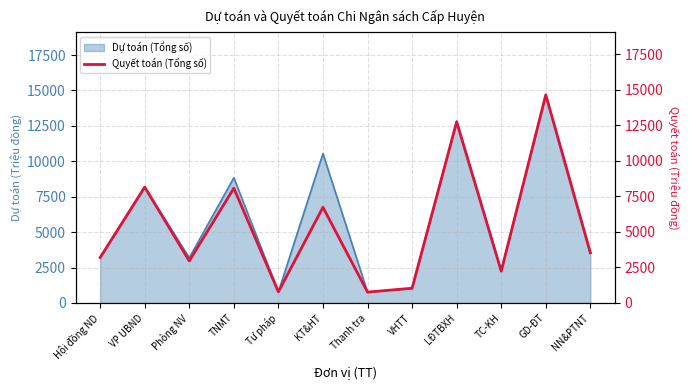

At which label is Dự toán (Tổng số) closest to 7727?

VP UBND